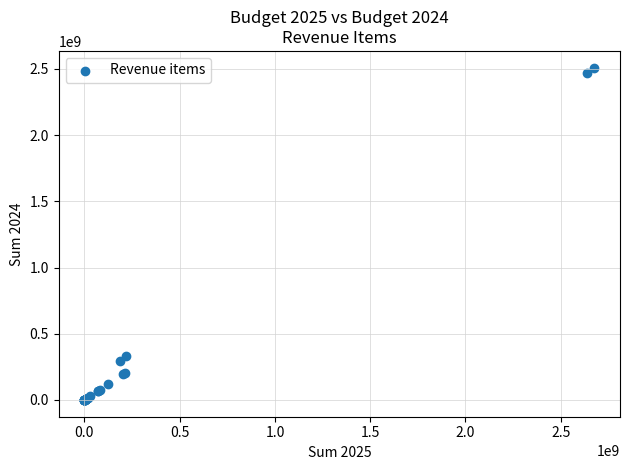

What Y value in the scatter plot is closest to 1254473333?

331036781.9